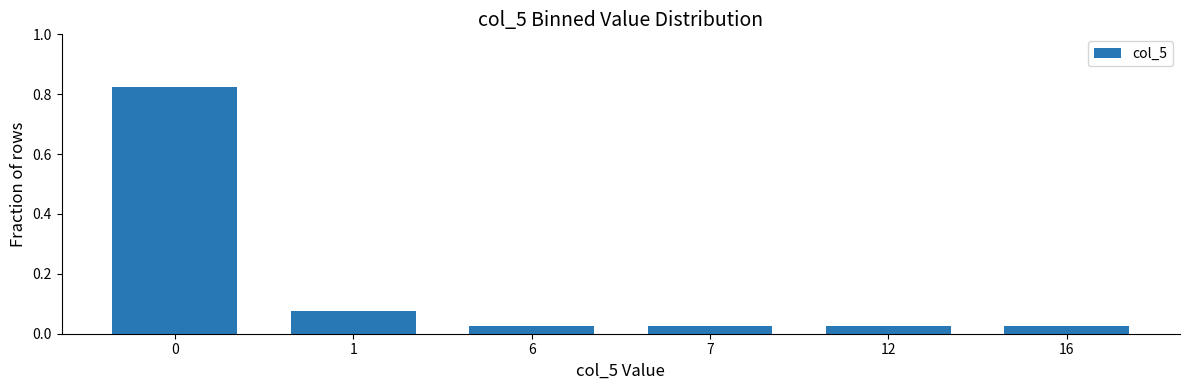

How many categories are shown in the chart?

6